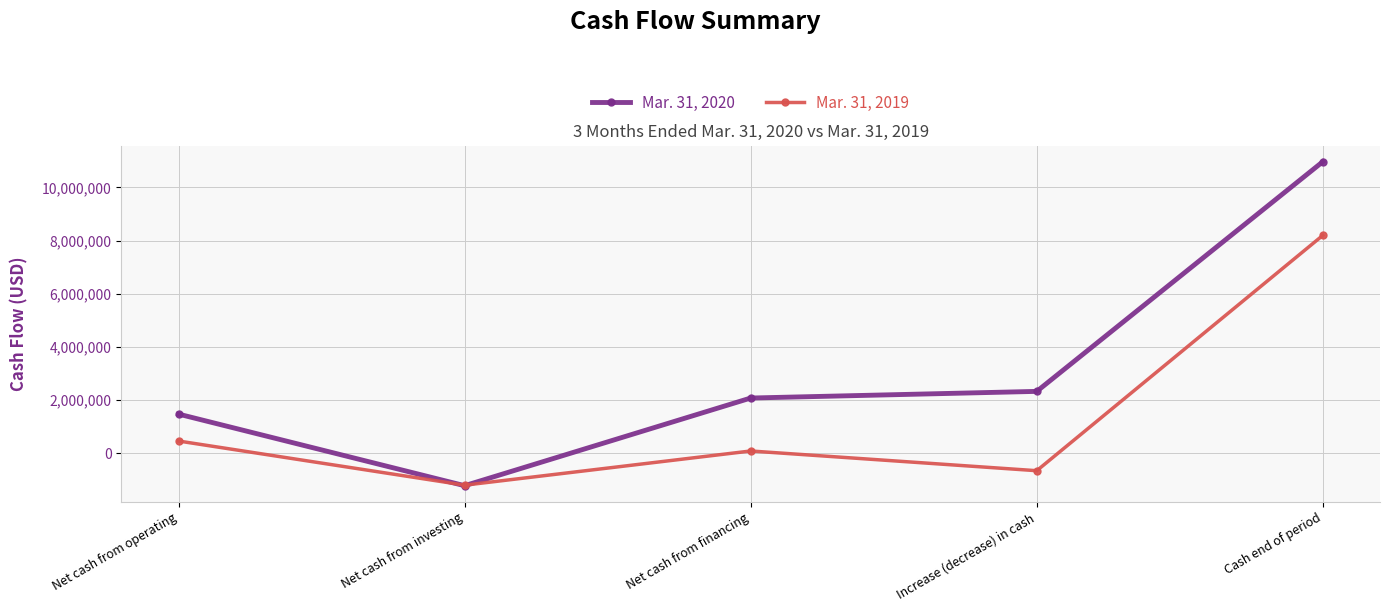

What is the label of the 5th point from the left?

Cash end of period